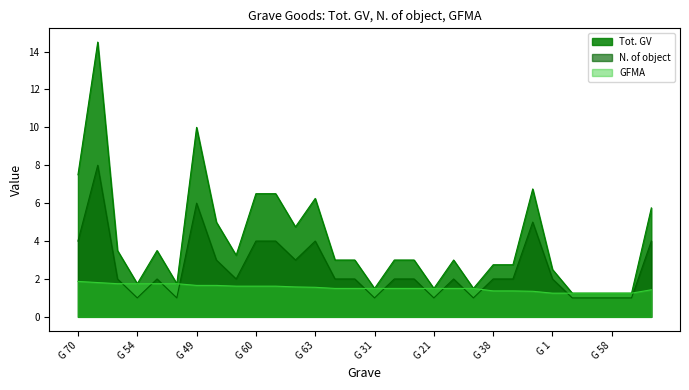

How many times do N. of object and GFMA cross each other?

12